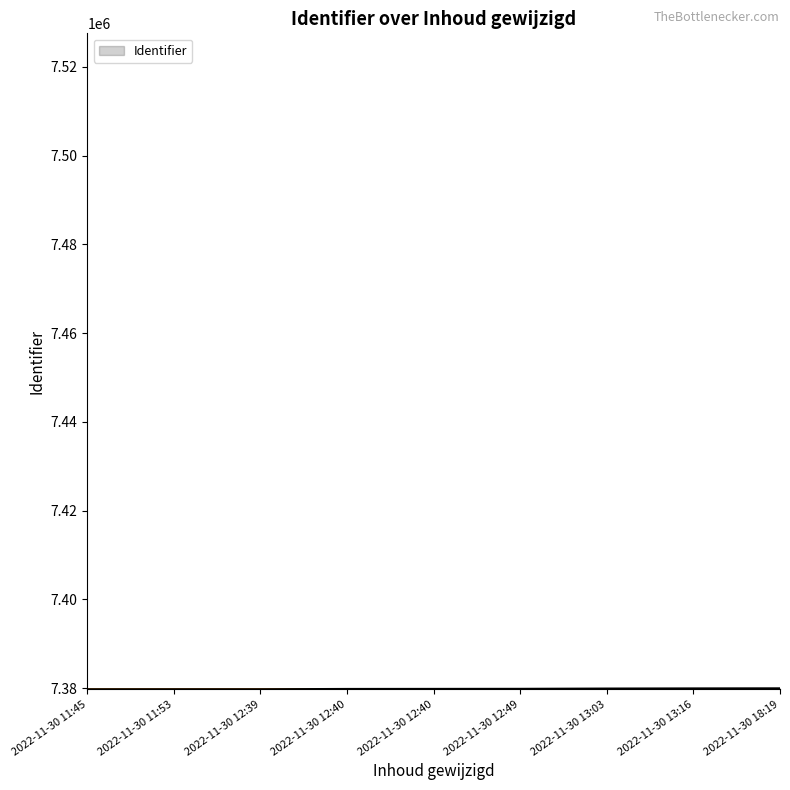

How many lines are shown in the chart?

1